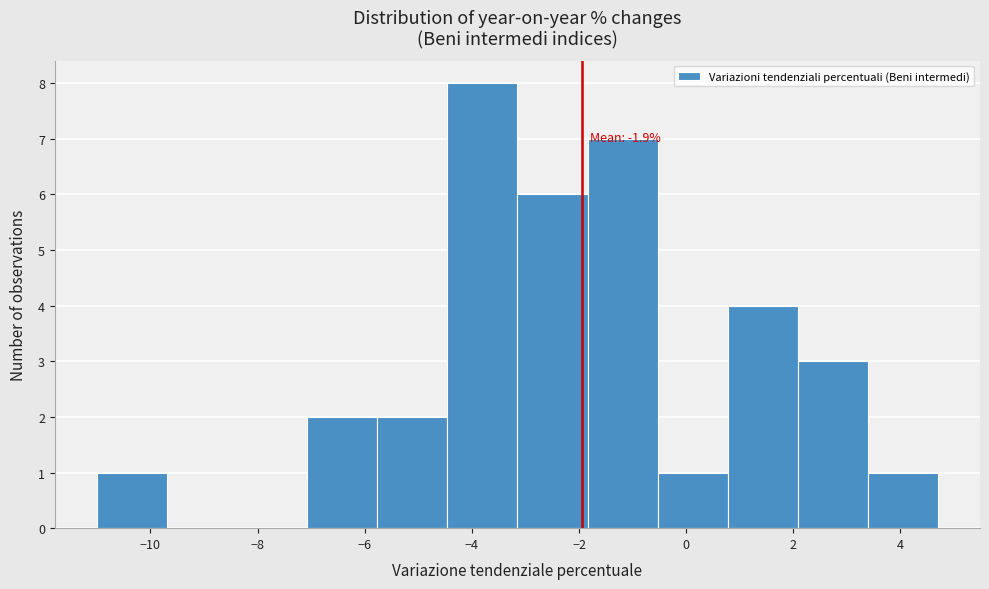

Over which range of the x-axis is the bar tallest?

-4.4 to -3.2